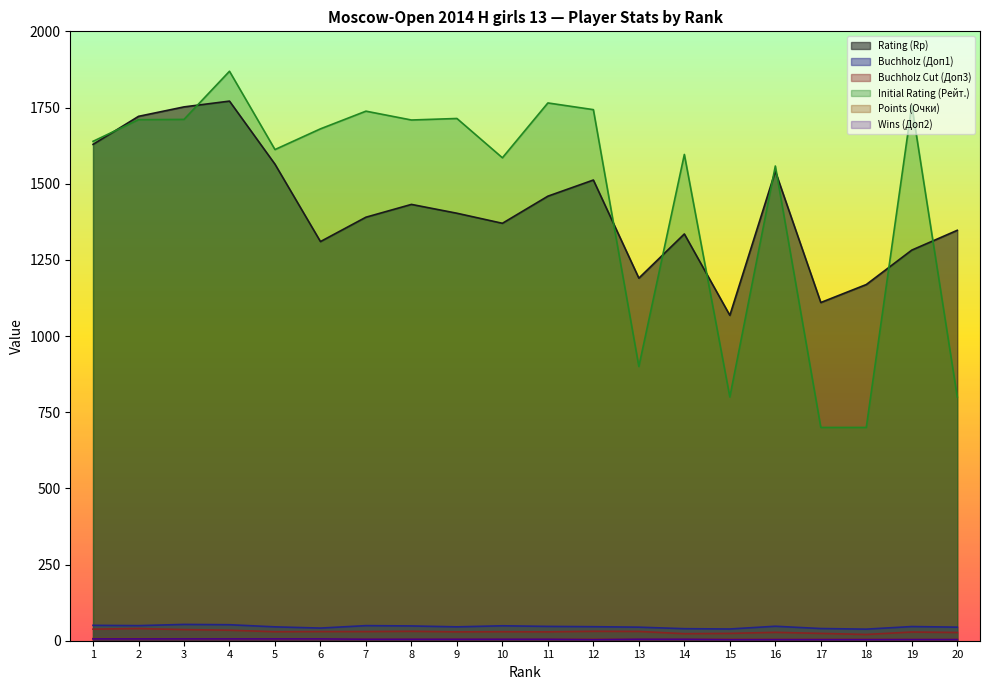

Reading left to right, list all the values displayed in this chart.

Rating (Rp): 1=1629.0	2=1721.0	3=1752.0	4=1771.0	5=1564.0	6=1310.0	7=1390.0	8=1432.0	9=1403.0	10=1370.0	11=1459.0	12=1512.0	13=1190.0	14=1335.0	15=1068.0	16=1541.0	17=1110.0	18=1169.0	19=1282.0	20=1347.0
Buchholz (Доп1): 1=50.5	2=49.5	3=53.5	4=52.5	5=45.5	6=41.5	7=49.5	8=48.5	9=45.5	10=49.0	11=47.0	12=46.0	13=44.5	14=39.5	15=38.5	16=47.5	17=40.0	18=38.0	19=46.5	20=44.5
Buchholz Cut (Доп3): 1=38.0	2=40.0	3=36.5	4=34.5	5=29.5	6=30.0	7=30.0	8=31.0	9=29.0	10=29.5	11=29.0	12=31.0	13=30.5	14=23.0	15=24.0	16=27.5	17=24.0	18=20.5	19=28.5	20=27.0
Initial Rating (Рейт.): 1=1639.0	2=1710.0	3=1711.0	4=1869.0	5=1612.0	6=1680.0	7=1738.0	8=1709.0	9=1714.0	10=1585.0	11=1765.0	12=1743.0	13=900.0	14=1596.0	15=800.0	16=1558.0	17=700.0	18=700.0	19=1757.0	20=800.0
Points (Очки): 1=7.0	2=7.0	3=6.5	4=6.5	5=6.5	6=6.5	7=6.0	8=6.0	9=6.0	10=5.5	11=5.5	12=5.5	13=5.5	14=5.5	15=5.5	16=5.0	17=5.0	18=5.0	19=4.5	20=4.5
Wins (Доп2): 1=6.0	2=6.0	3=6.0	4=6.0	5=6.0	6=6.0	7=5.0	8=5.0	9=5.0	10=5.0	11=5.0	12=4.0	13=5.0	14=5.0	15=4.0	16=4.0	17=4.0	18=4.0	19=4.0	20=4.0